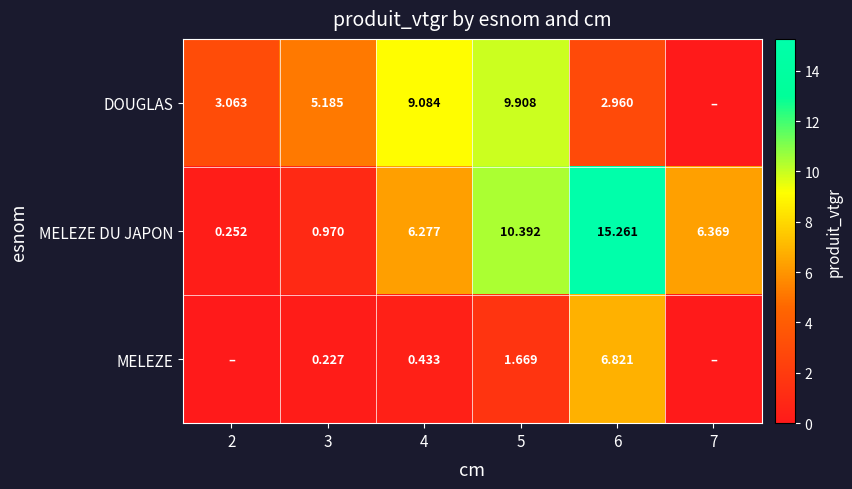

What is the maximum value shown in the chart?

15.3